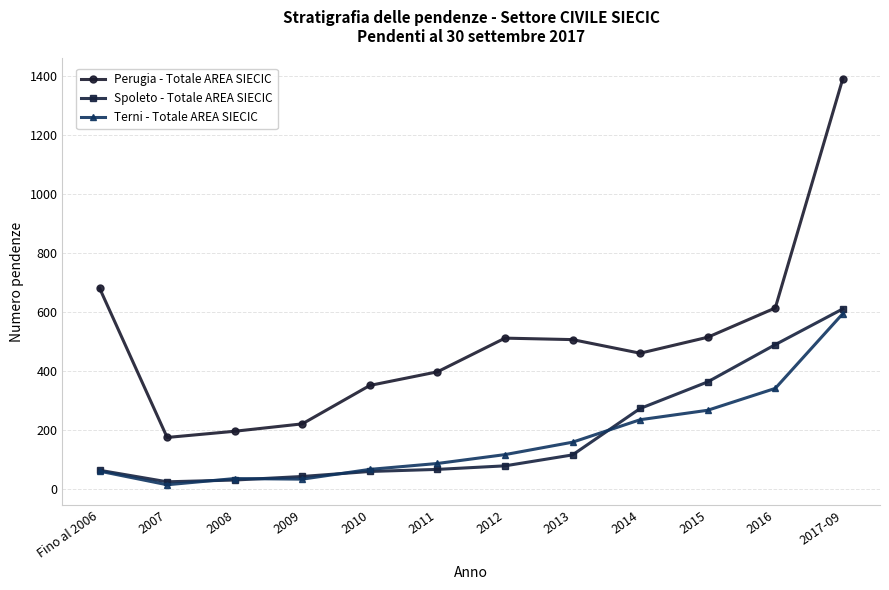

Is it true that Spoleto - Totale AREA SIECIC equals 614 at 2015?

False